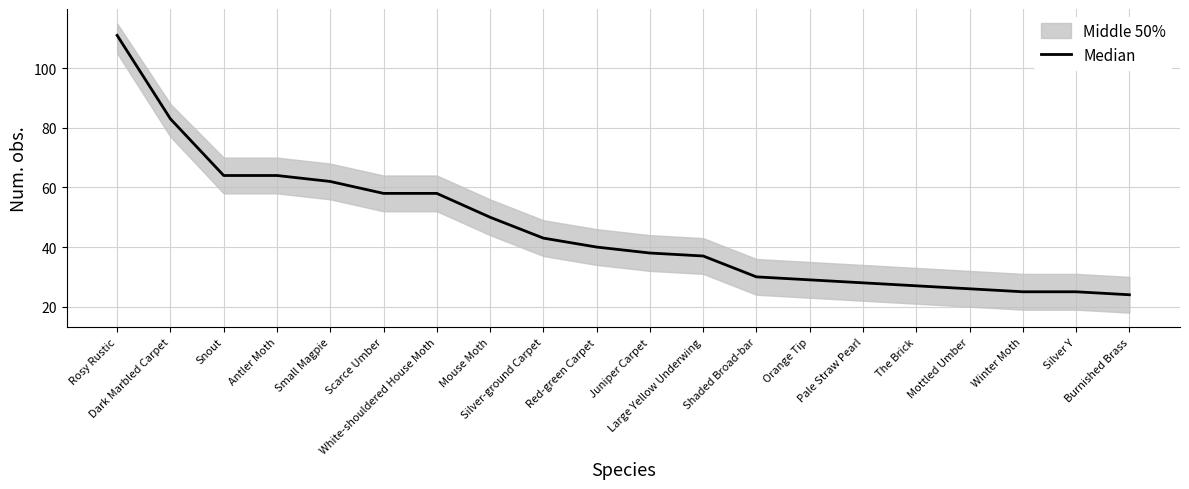

What is the approximate value at White-shouldered House Moth?

58